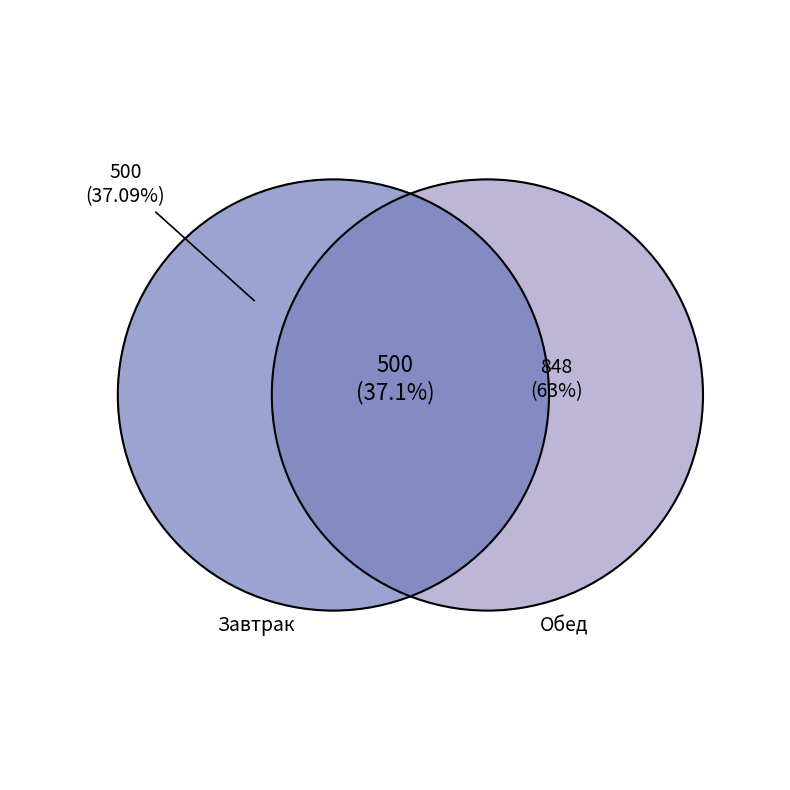

The Суп картофельный гороховый с курицей slice represents 32% of the pie. True or false?

False